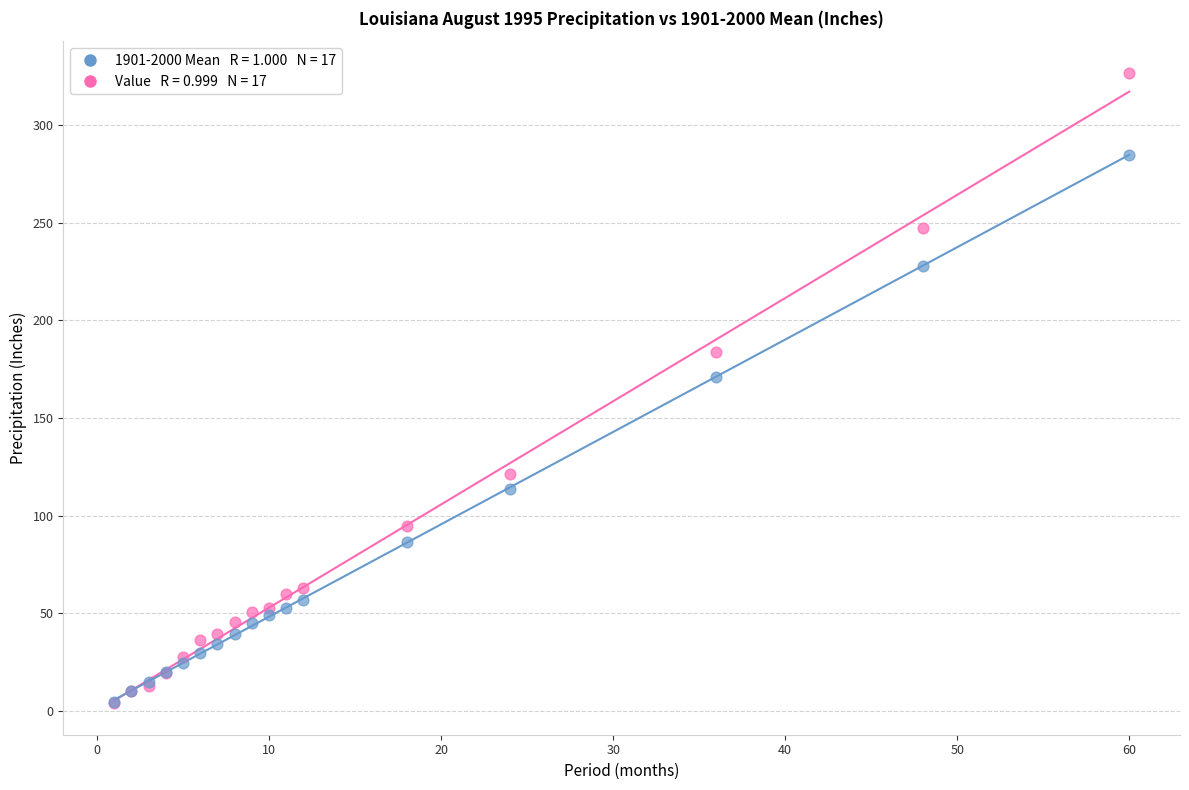

Across all series, what Y value is closest to 165?

170.9